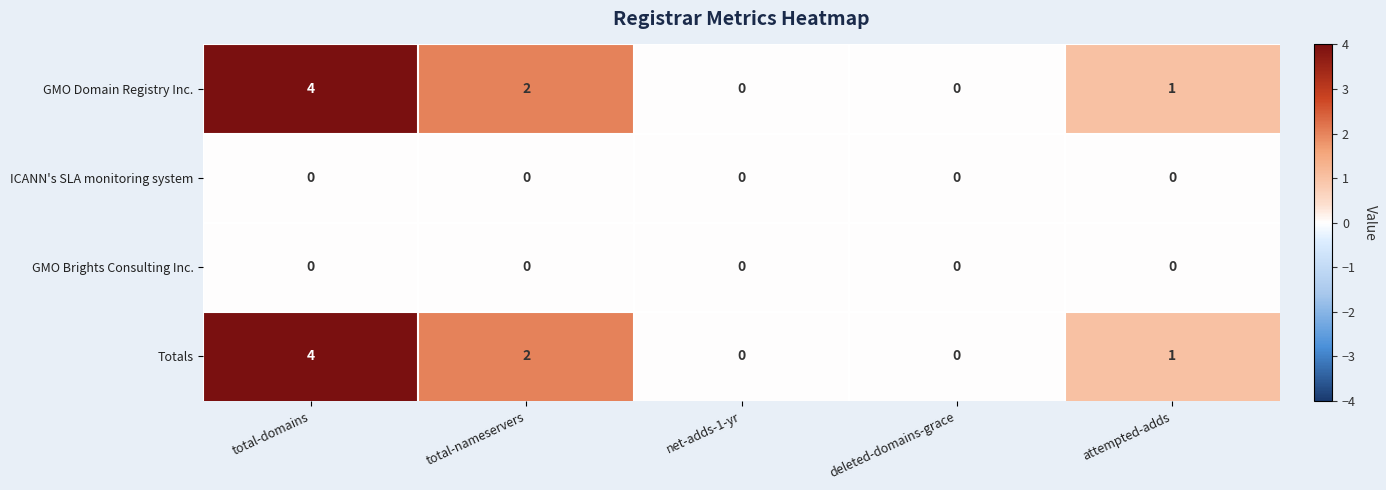

Reading left to right, transcribe all the data shown in this chart.

GMO Domain Registry Inc.: 4	2	0	0	1
ICANN's SLA monitoring system: 0	0	0	0	0
GMO Brights Consulting Inc.: 0	0	0	0	0
Totals: 4	2	0	0	1